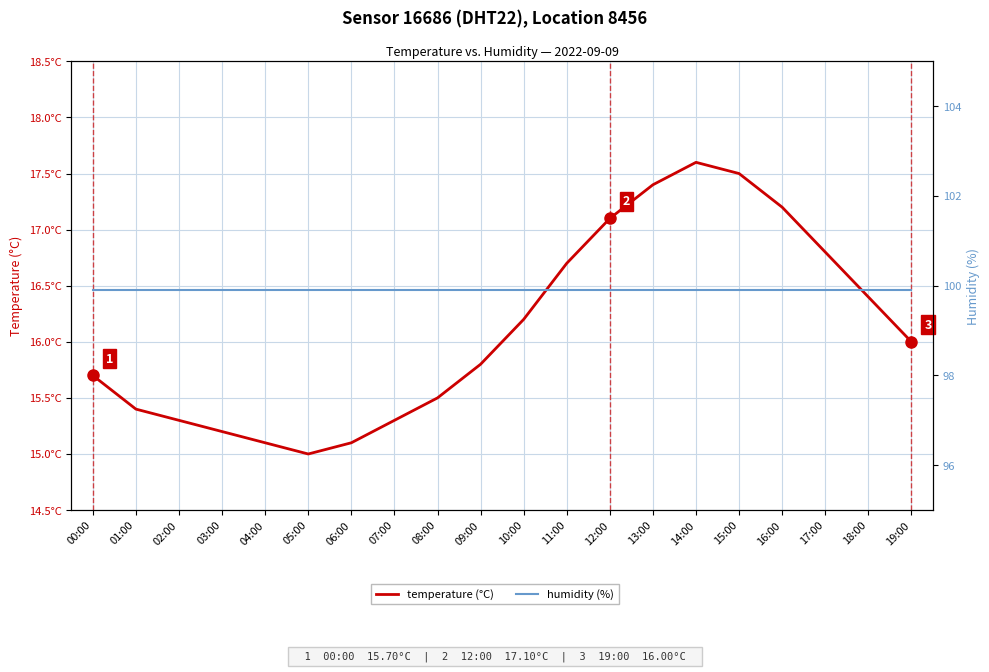

What is the total value across all series at 15:00?

117.4